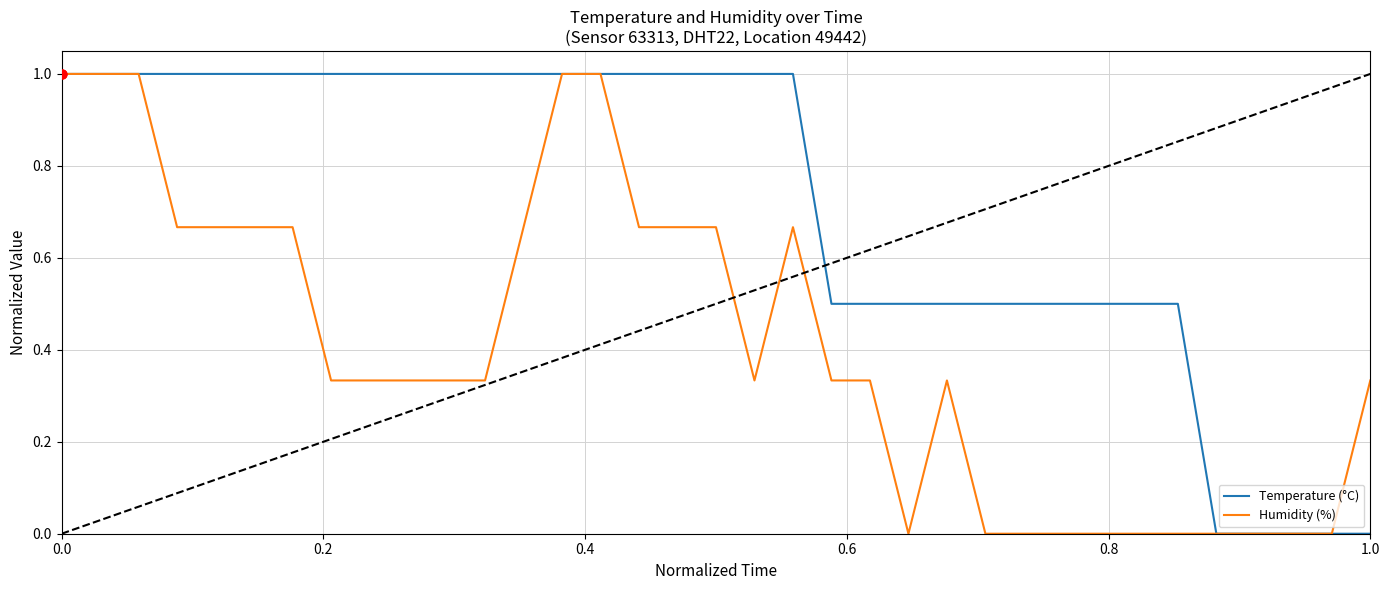

What are all the series names shown in the legend?

Temperature (°C), Humidity (%)